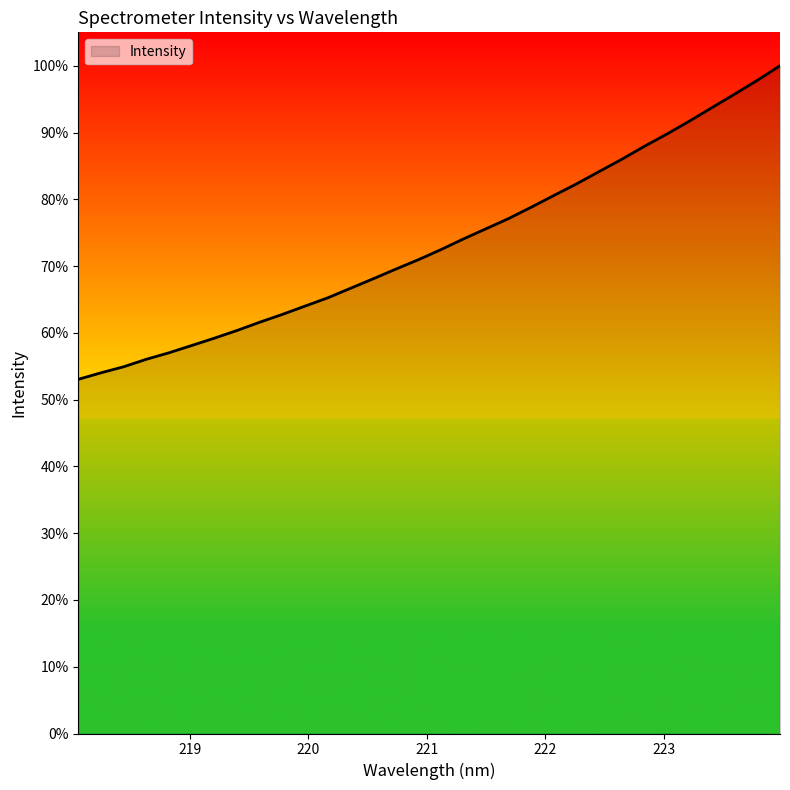

What is the label of the 21st point from the right?

220.1623